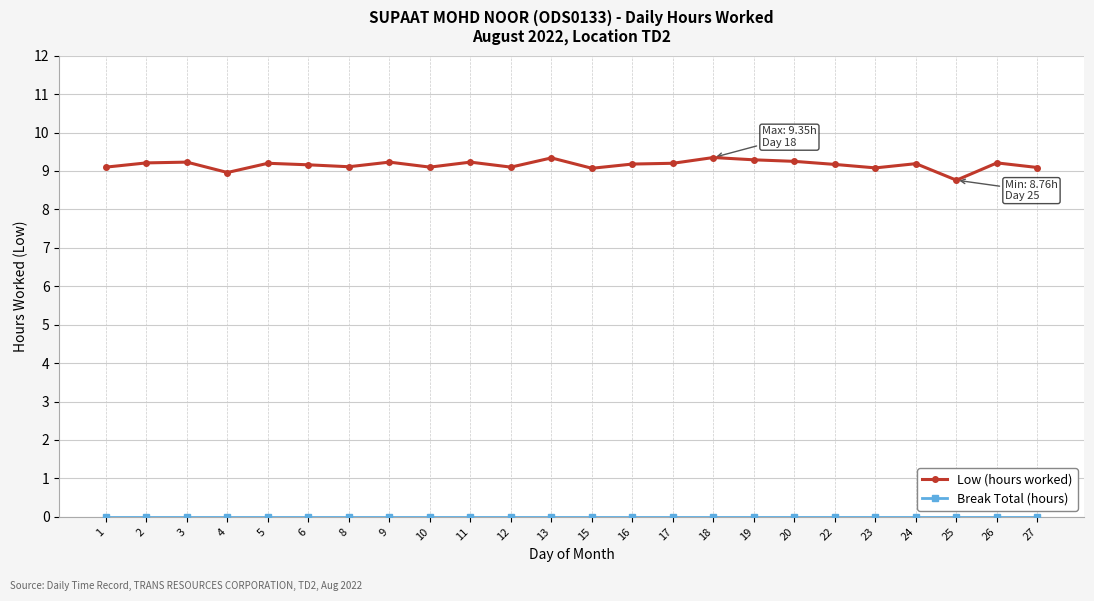

What is the difference between the second highest and minimum values in the Low (hours worked) series?

0.6